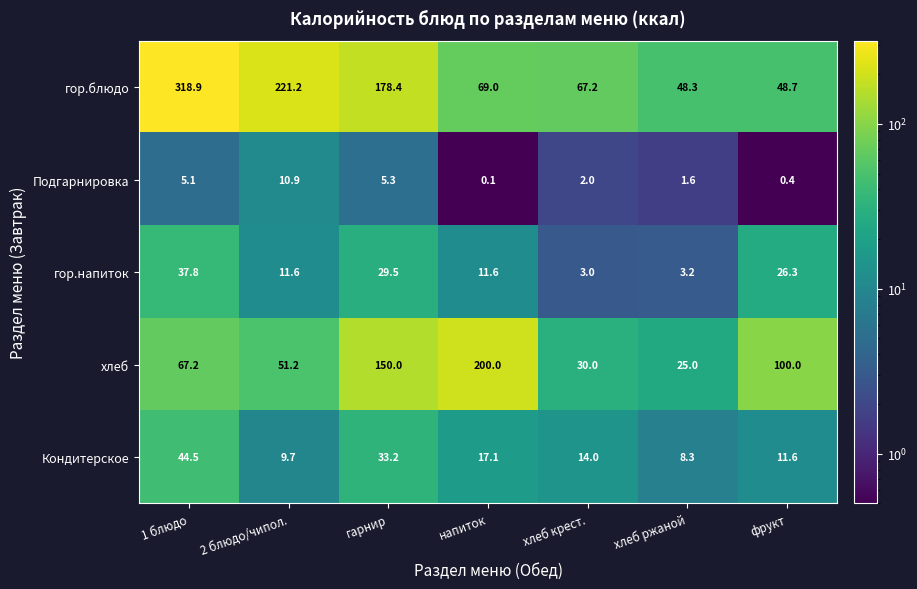

Count the number of categories in the chart.

7